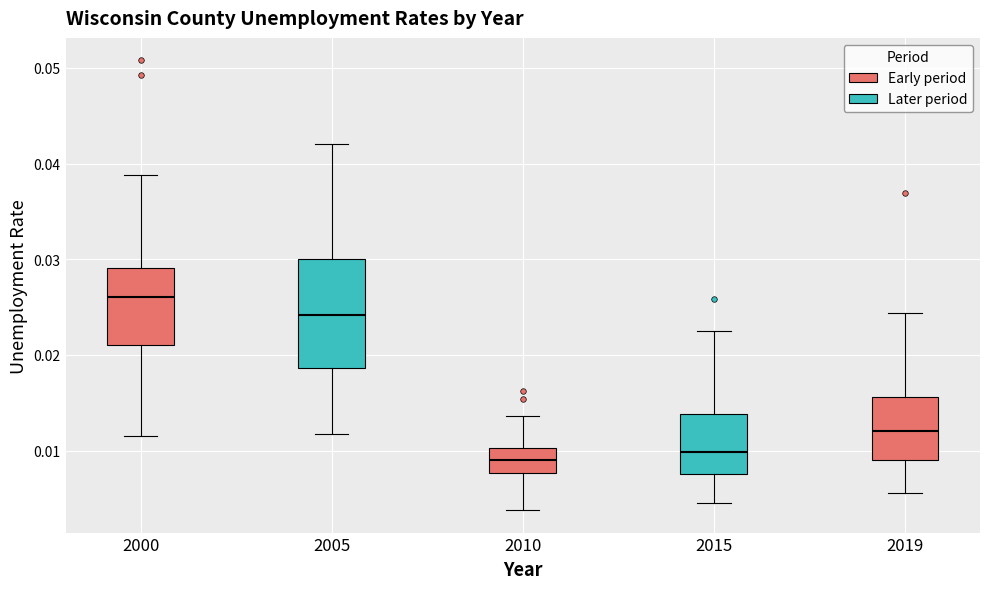

Comparing the boxes themselves (not the whiskers), which one is the tallest?

2005